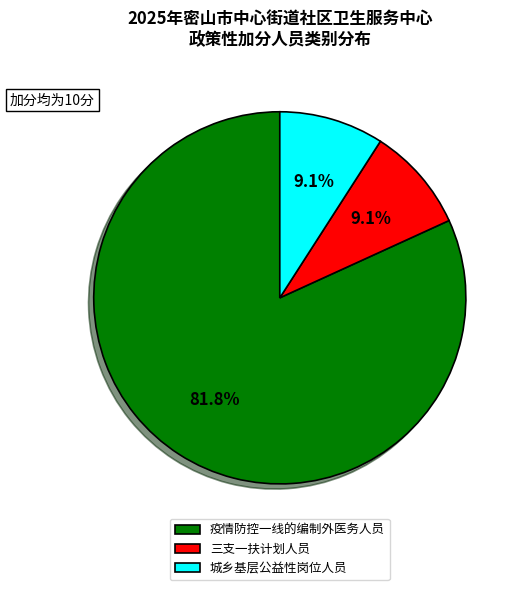

Is it true that 城乡基层公益性岗位人员 is 9% of the pie?

True